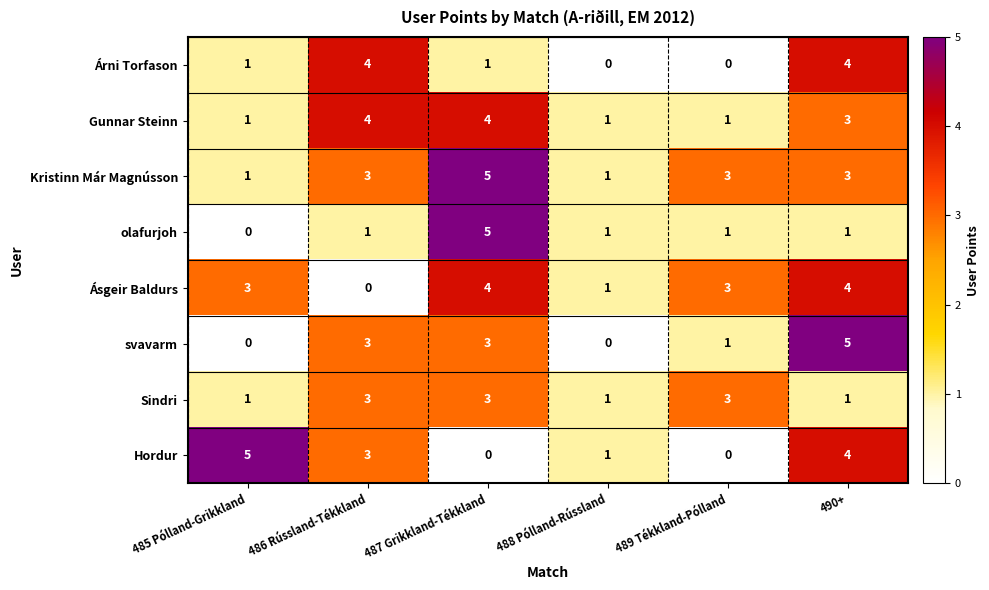

What value does the svavarm series have at 490+?

5